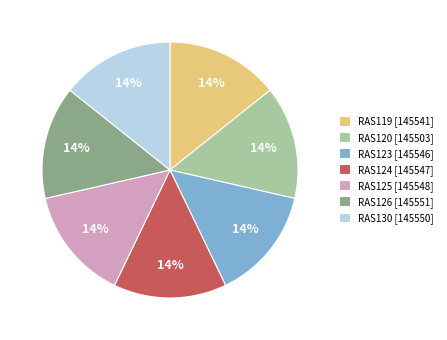

What is the ratio of the value at RAS130 to the value at RAS126?

1.0